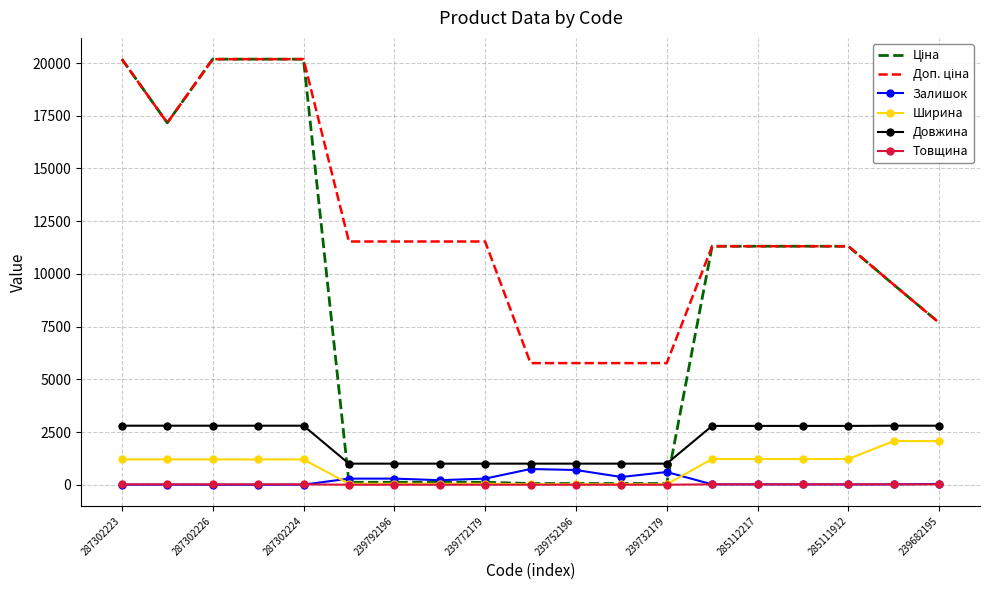

True or false: Довжина and Ширина cross at least once.

False